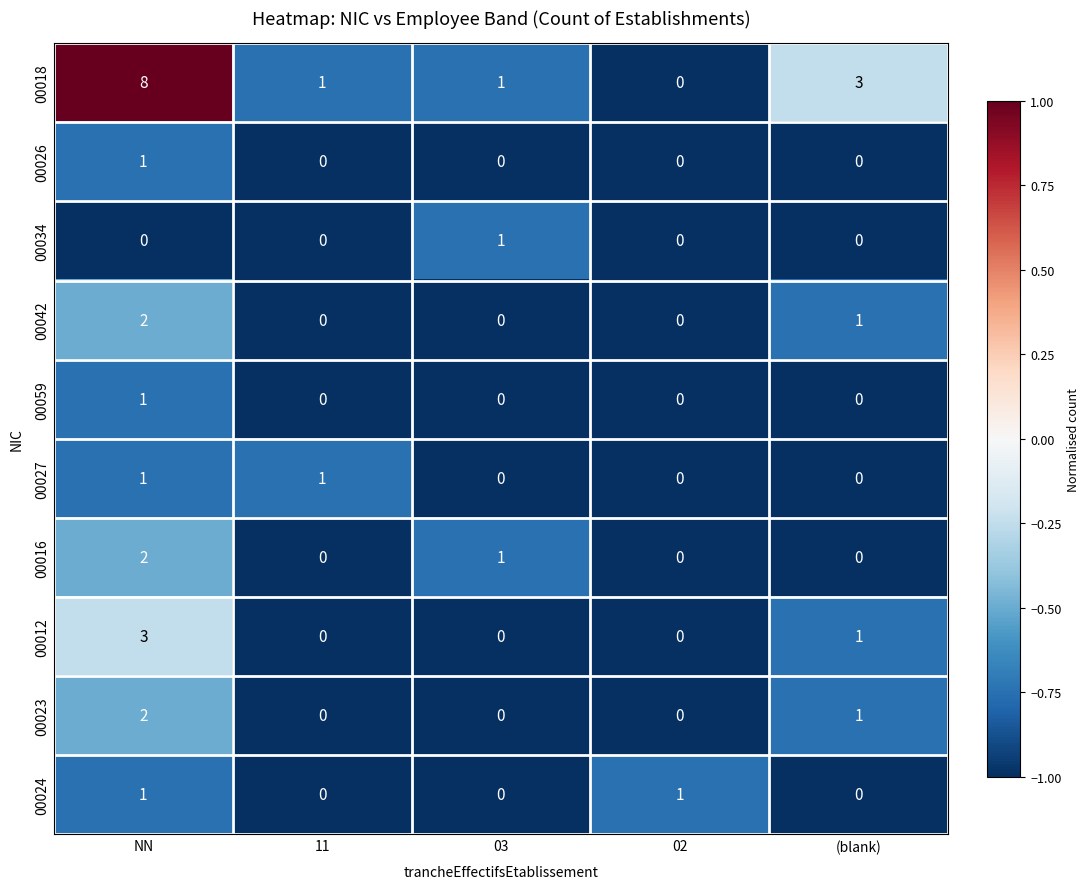

What is the difference between the 00012 values at 02 and NN?

3